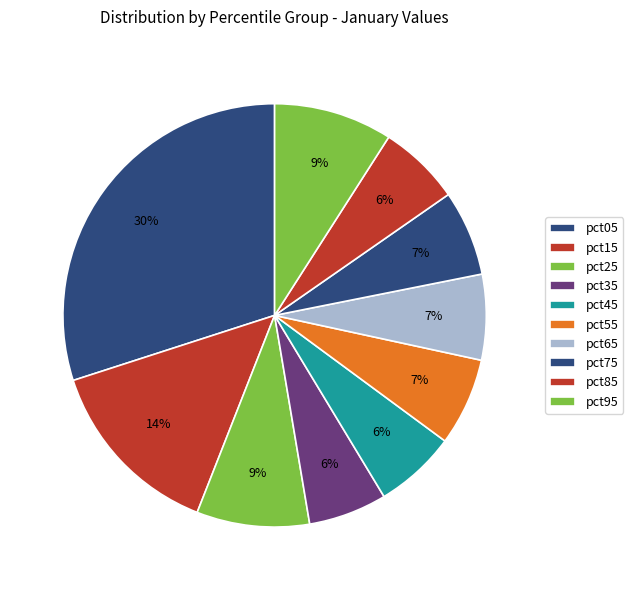

Do pct55 and pct05 together represent more than half of the pie?

No